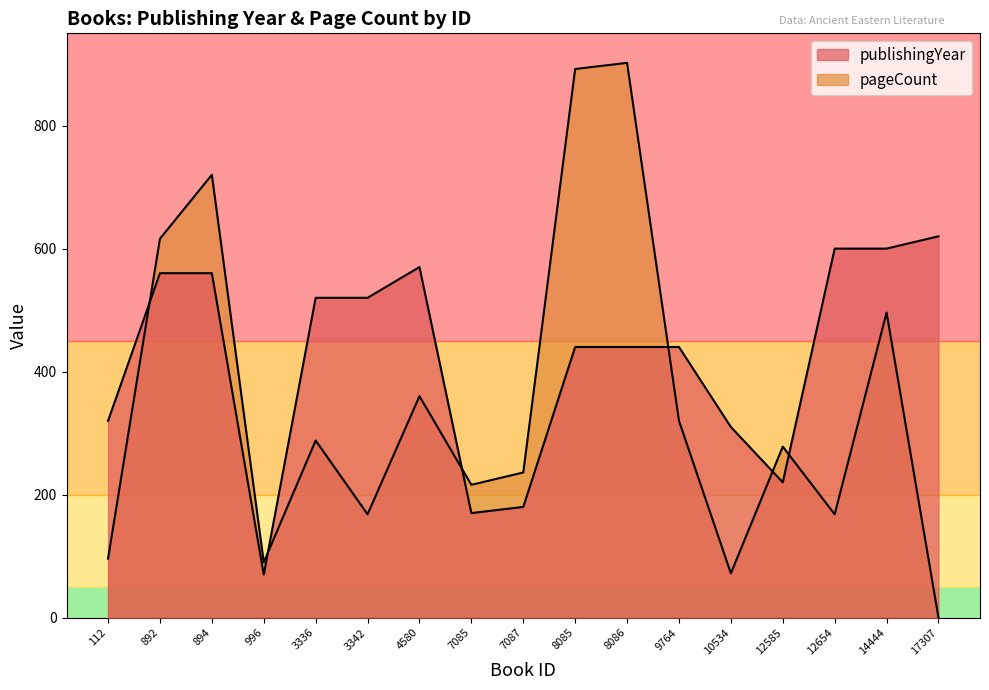

How many lines are shown in the chart?

2